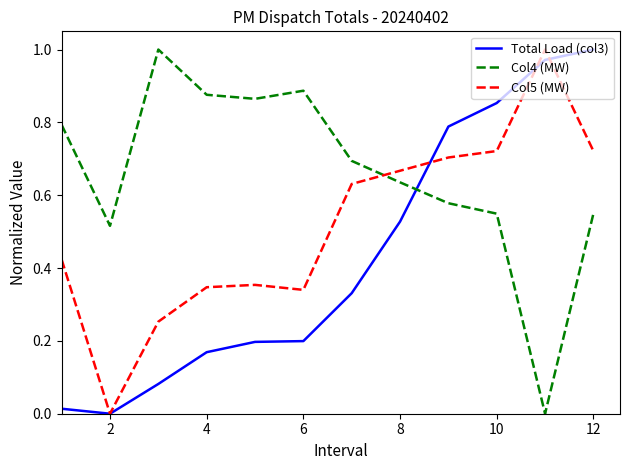

What are all the series names shown in the legend?

Total Load (col3), Col4 (MW), Col5 (MW)